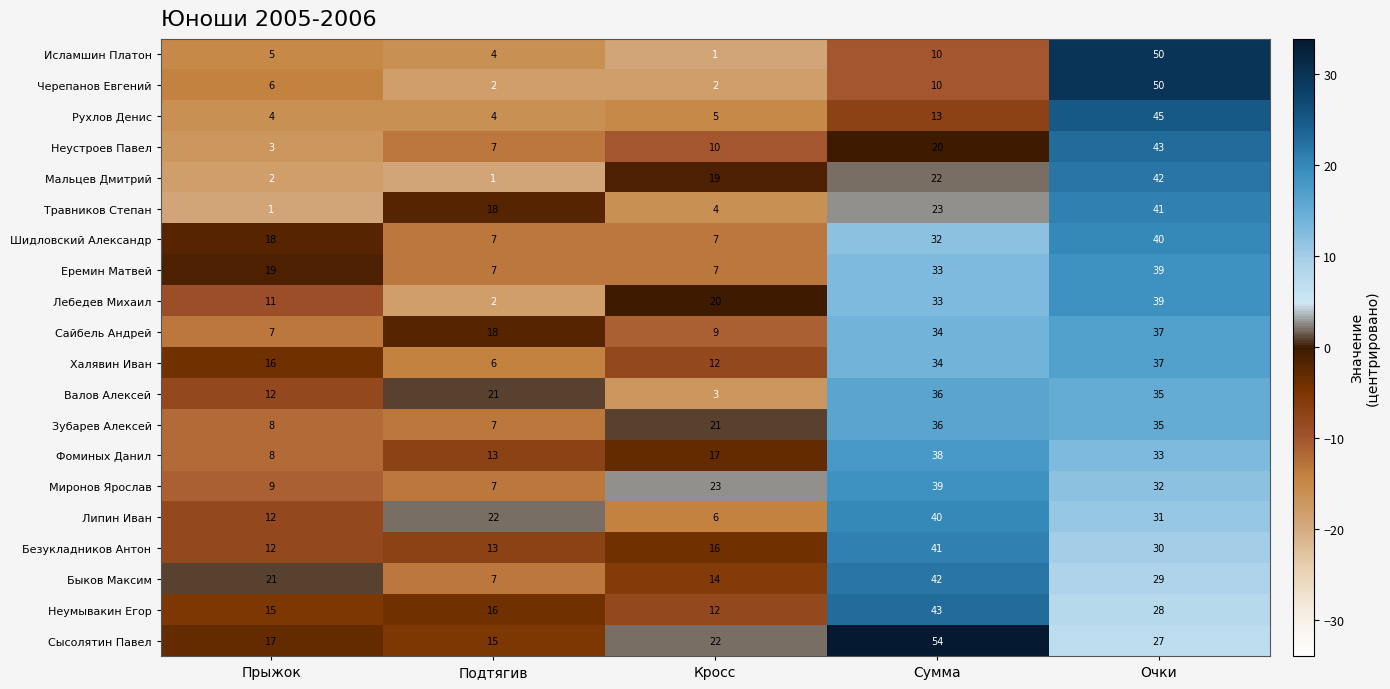

At how many categories does at least one series exceed 20?

5